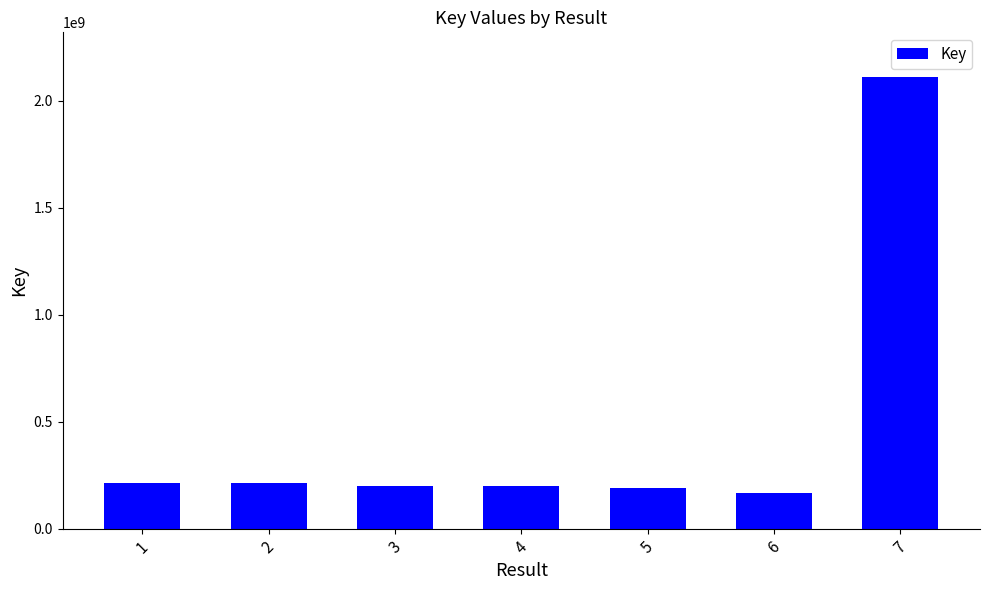

What is the approximate value at 2, to the nearest 50?

213104450